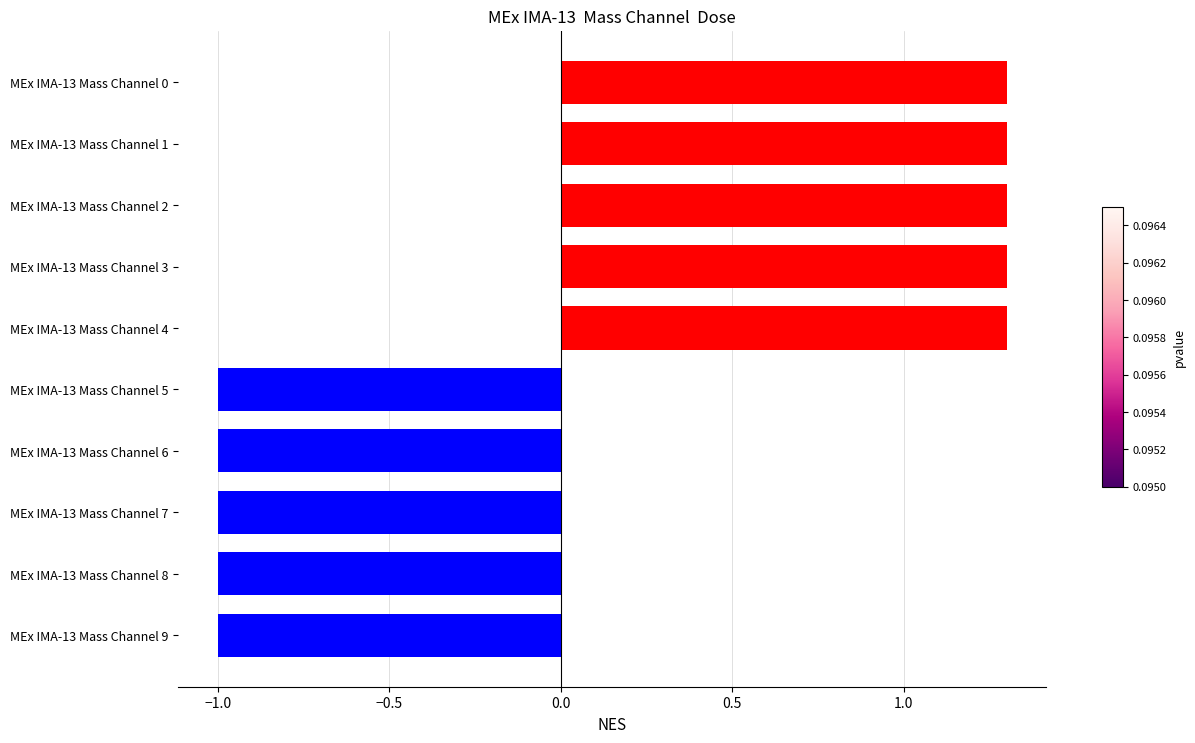

Count the values in the range -1 to 1.

5